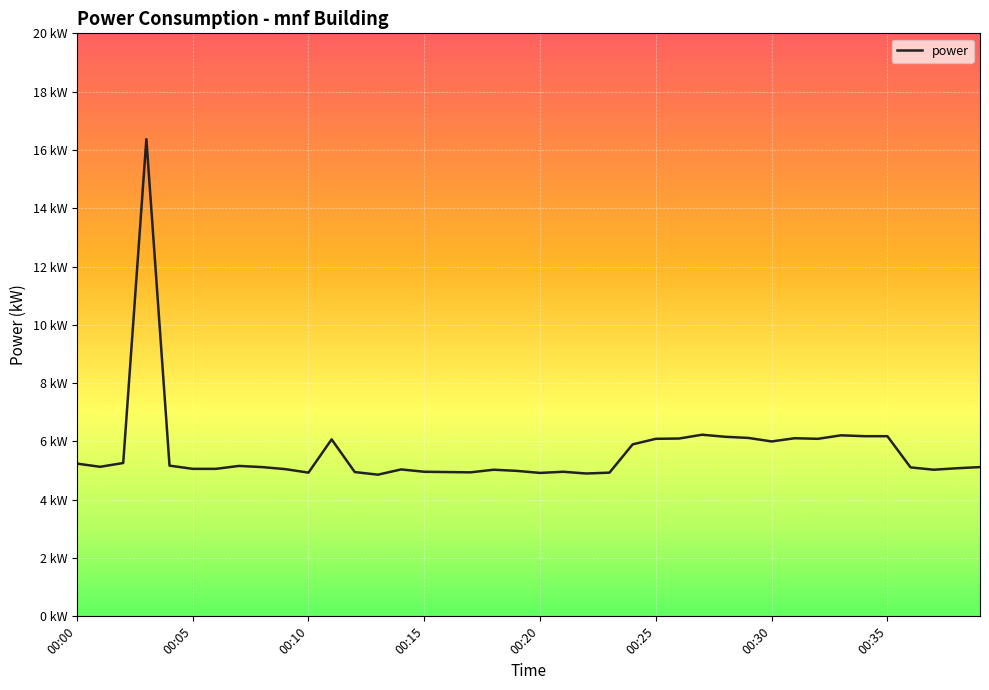

List the labels in order of value, smallest first.

00:13, 00:22, 00:20, 00:10, 00:23, 00:17, 00:12, 00:16, 00:15, 00:21, 00:19, 00:18, 00:37, 00:14, 00:09, 00:05, 00:06, 00:38, 00:36, 00:08, 00:39, 00:01, 00:07, 00:04, 00:00, 00:02, 00:24, 00:30, 00:11, 00:25, 00:32, 00:26, 00:31, 00:29, 00:28, 00:34, 00:35, 00:33, 00:27, 00:03